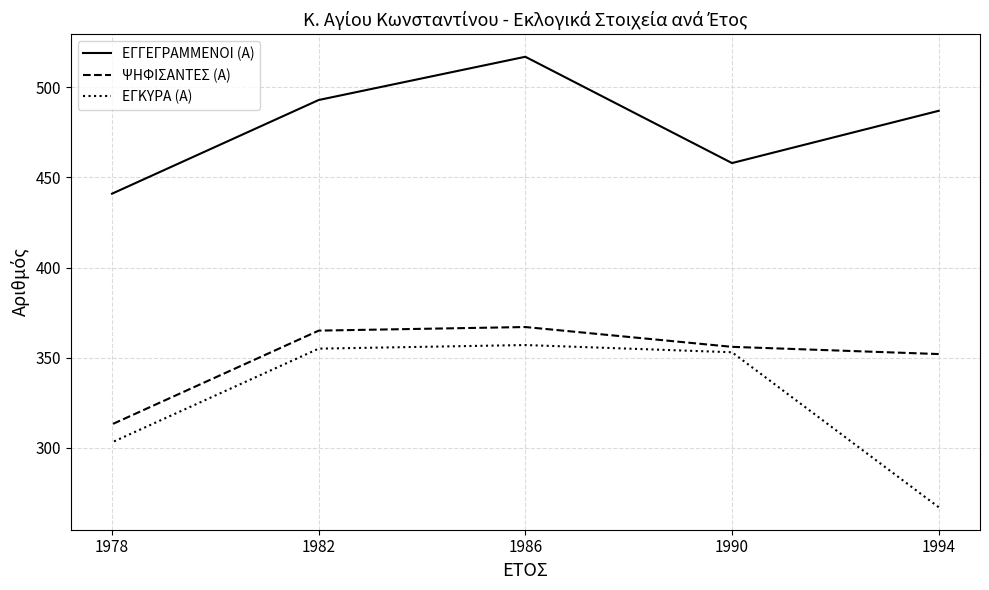

Is this an area chart (filled region under the line)?

No